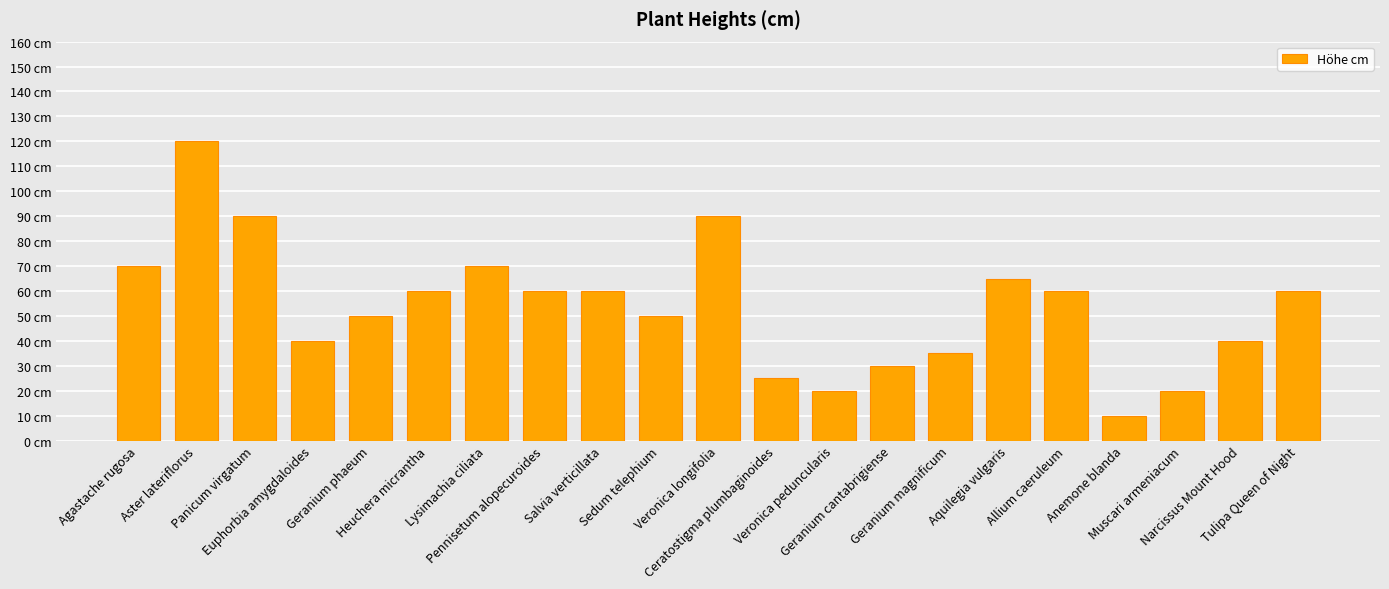

Reading left to right, transcribe all the data shown in this chart.

Agastache rugosa=70	Aster lateriflorus=120	Panicum virgatum=90	Euphorbia amygdaloides=40	Geranium phaeum=50	Heuchera micrantha=60	Lysimachia ciliata=70	Pennisetum alopecuroides=60	Salvia verticillata=60	Sedum telephium=50	Veronica longifolia=90	Ceratostigma plumbaginoides=25	Veronica peduncularis=20	Geranium cantabrigiense=30	Geranium magnificum=35	Aquilegia vulgaris=65	Allium caeruleum=60	Anemone blanda=10	Muscari armeniacum=20	Narcissus Mount Hood=40	Tulipa Queen of Night=60